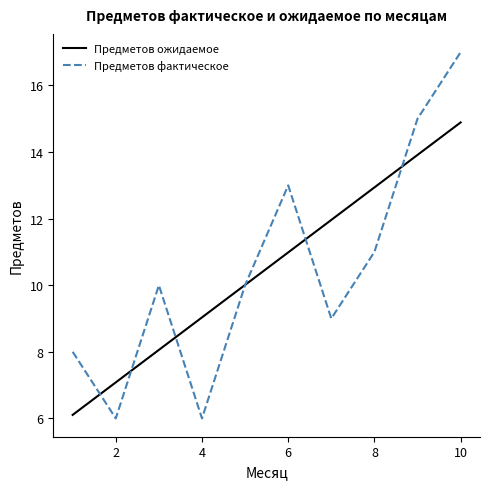

What is the minimum value for Предметов фактическое?

6.0